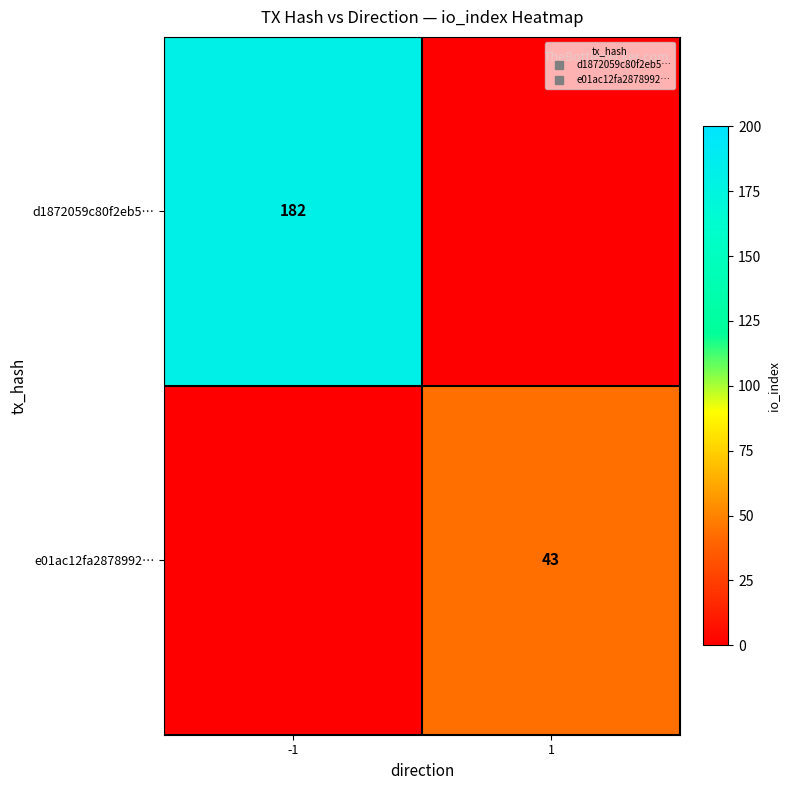

What is the difference between the highest and lowest values at 1?

43